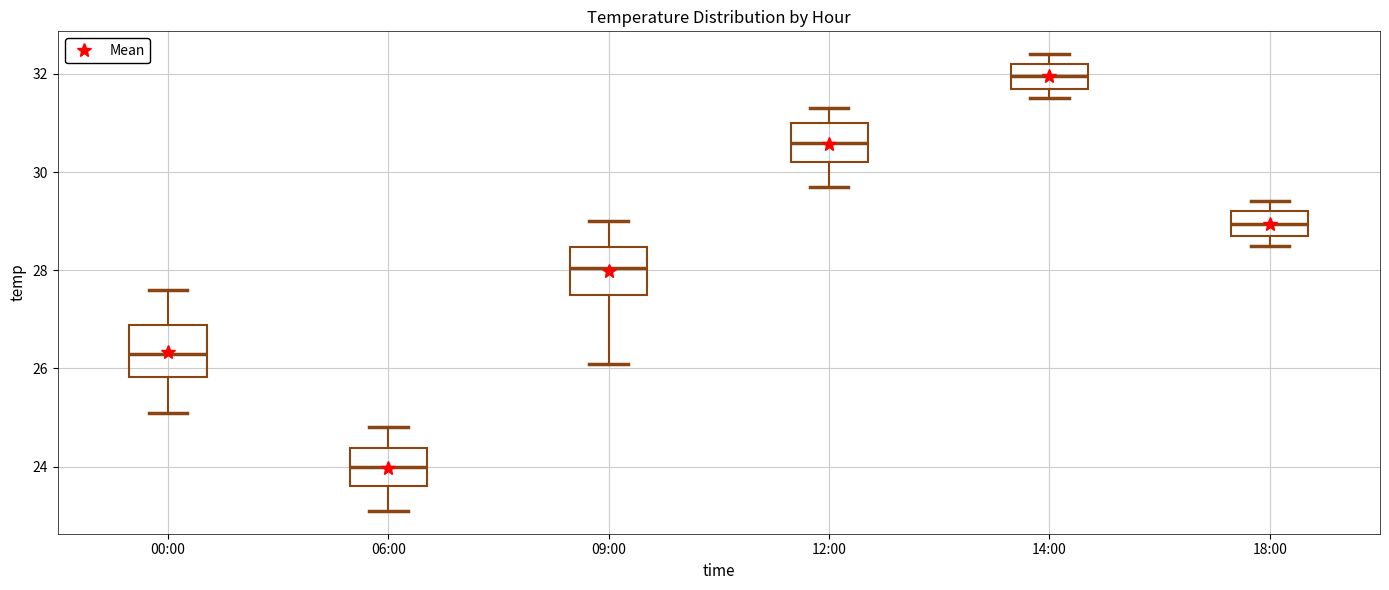

Where is the upper edge of the box for 18:00 on the y-axis? The values are not printed on the chart, so give them approximately, as read against the axis.

29.2